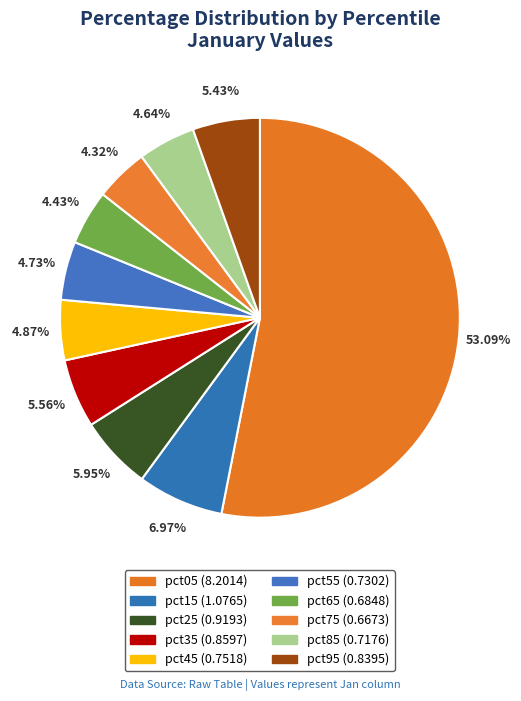

What percentage is the pct75 slice, to the nearest percent?

4%